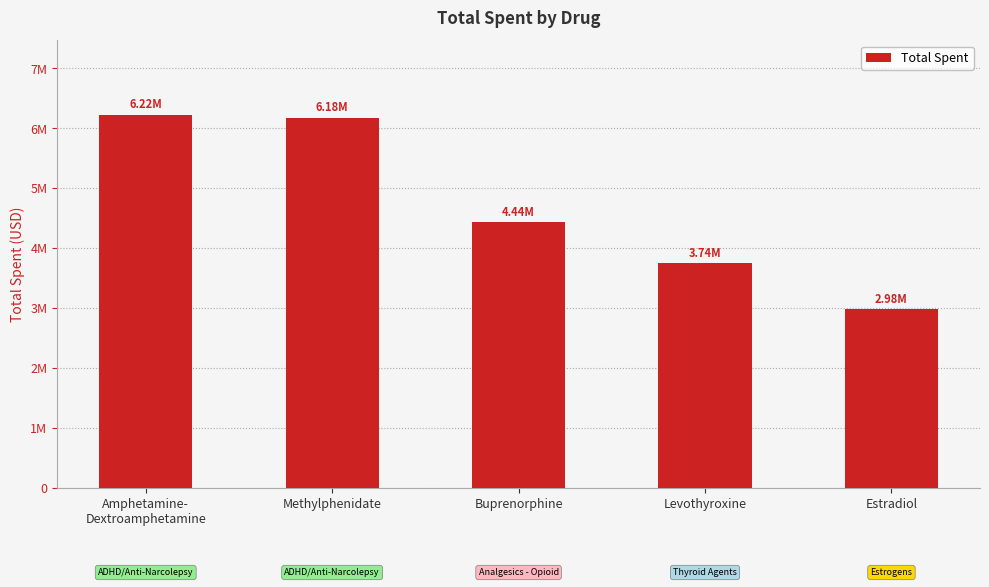

Does the chart contain any negative values?

No